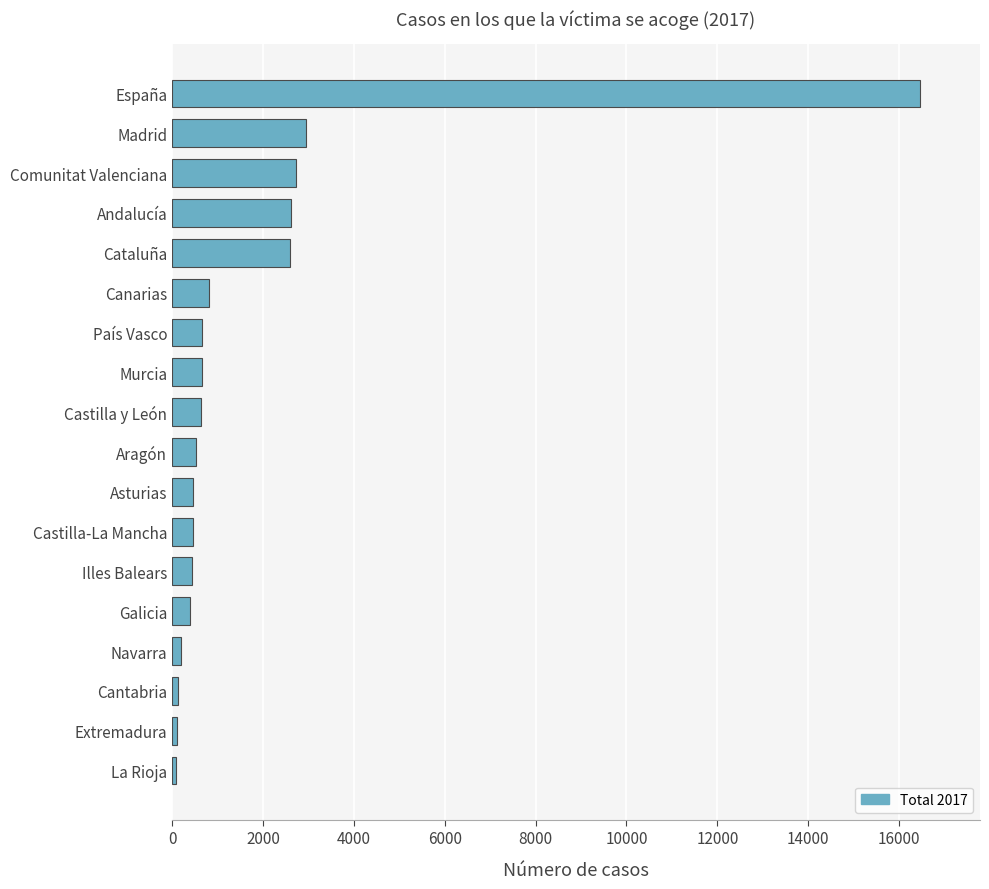

Which category has the highest value across all series?

España